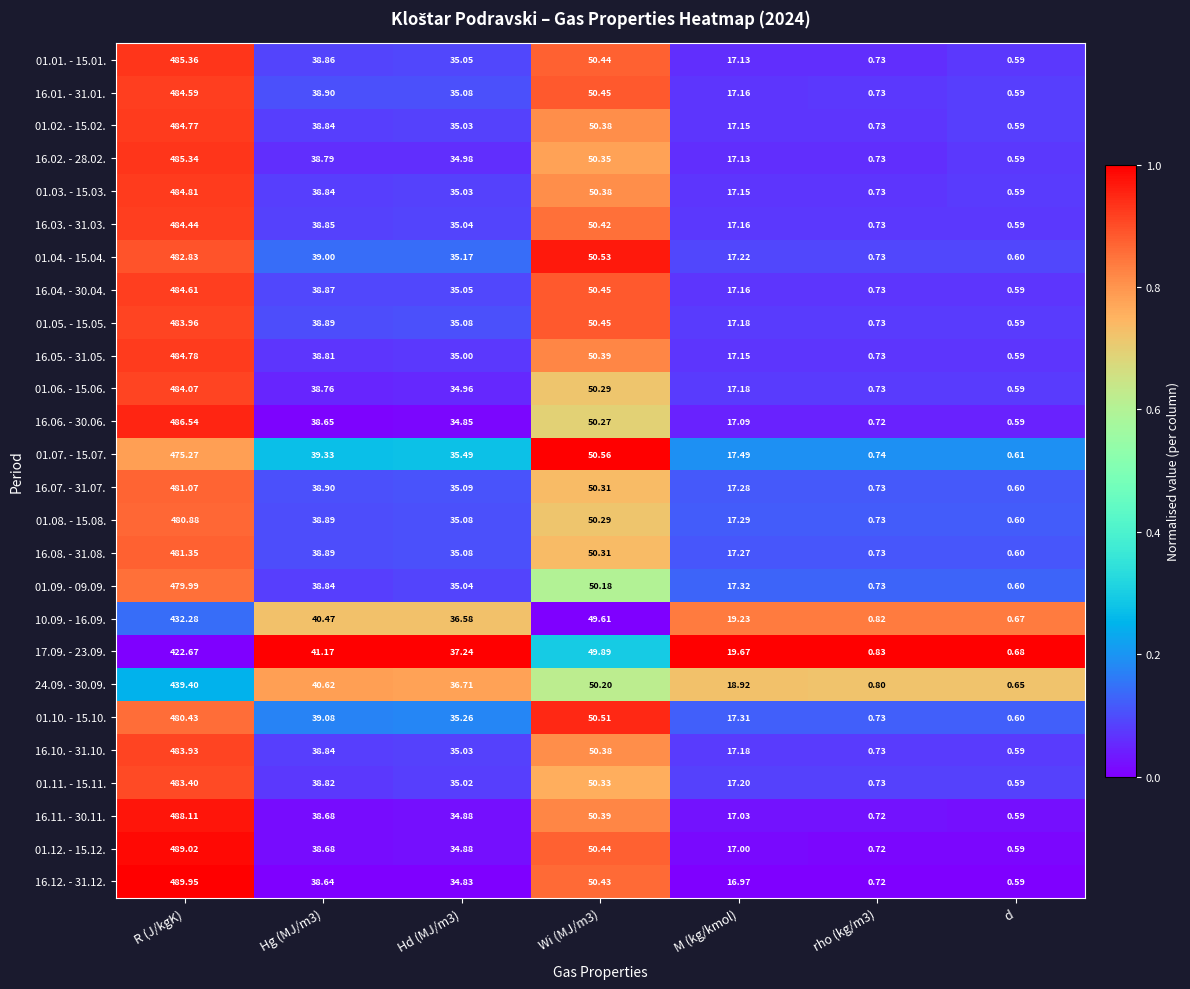

List the series in order of their peak value, highest first.

16.12. - 31.12., 01.12. - 15.12., 16.11. - 30.11., 16.06. - 30.06., 01.01. - 15.01., 16.02. - 28.02., 01.03. - 15.03., 16.05. - 31.05., 01.02. - 15.02., 16.04. - 30.04., 16.01. - 31.01., 16.03. - 31.03., 01.06. - 15.06., 01.05. - 15.05., 16.10. - 31.10., 01.11. - 15.11., 01.04. - 15.04., 16.08. - 31.08., 16.07. - 31.07., 01.08. - 15.08., 01.10. - 15.10., 01.09. - 09.09., 01.07. - 15.07., 24.09. - 30.09., 10.09. - 16.09., 17.09. - 23.09.